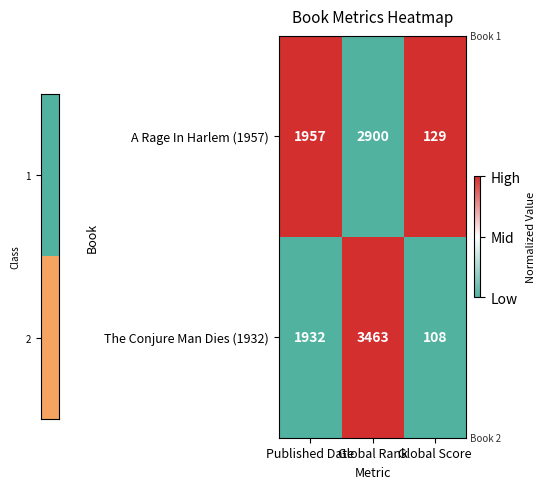

What is the difference between the The Conjure Man Dies (1932) values at Global Score and Global Rank?

3355